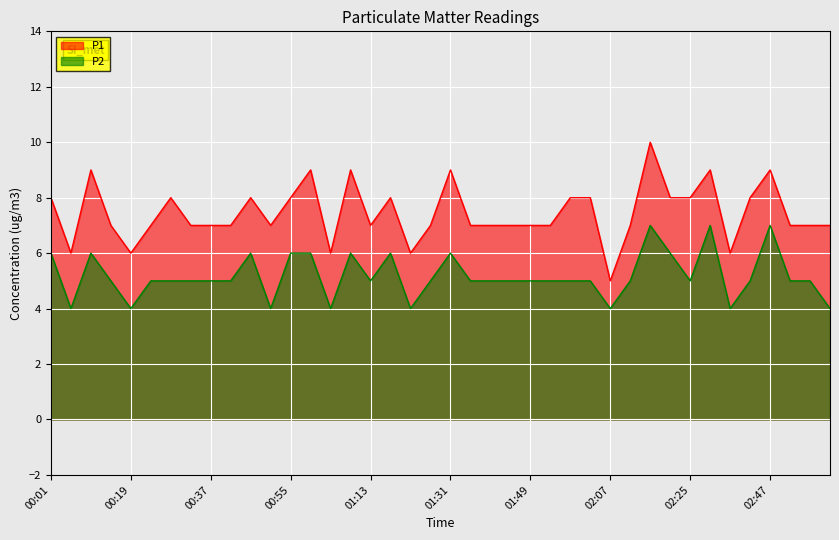

Where is the first local maximum for P1?

00:10